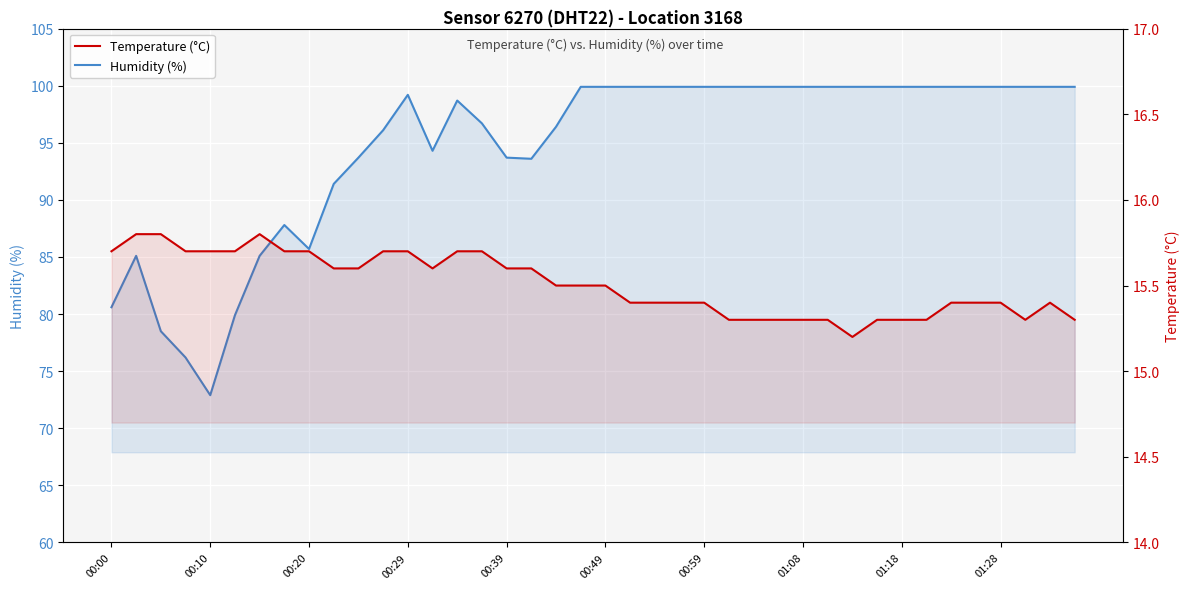

Between 17 and 25, which is larger?

25